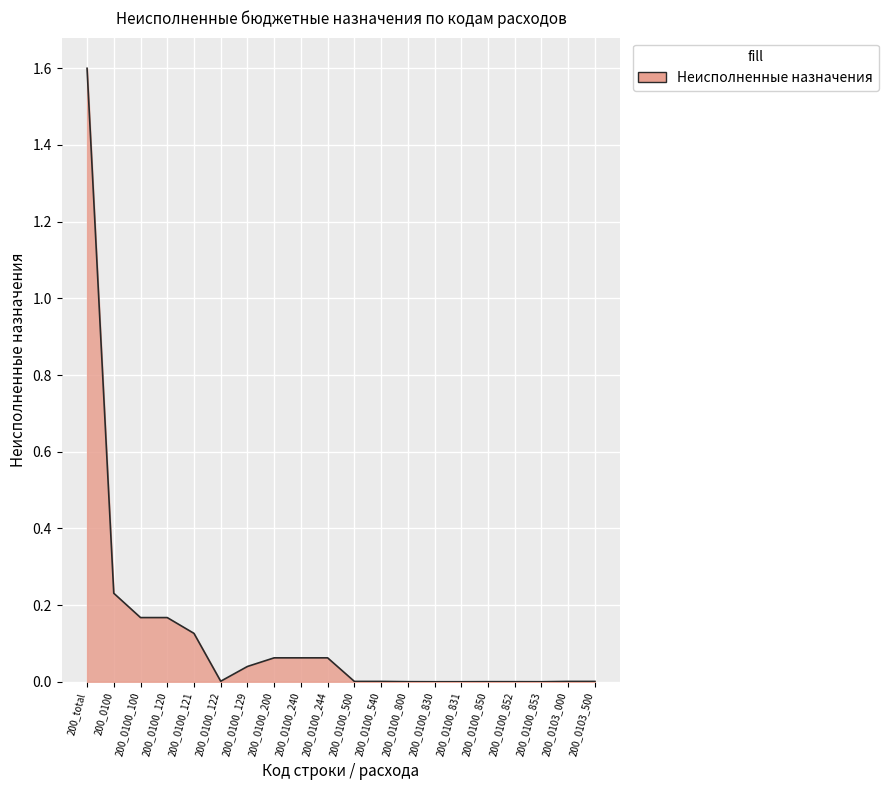

What position from the right is 200_0100_540?

9